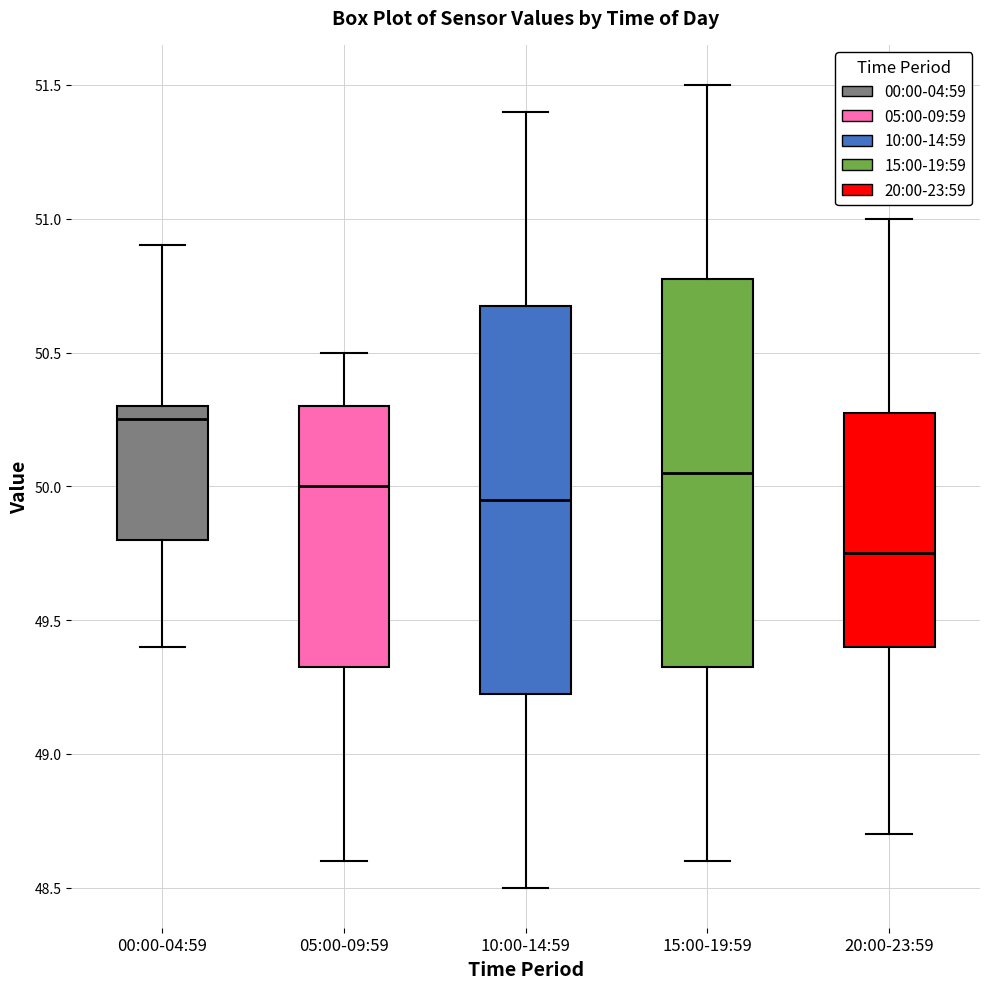

Where is the upper edge of the box for 10:00-14:59 on the y-axis? The values are not printed on the chart, so give them approximately, as read against the axis.

50.70